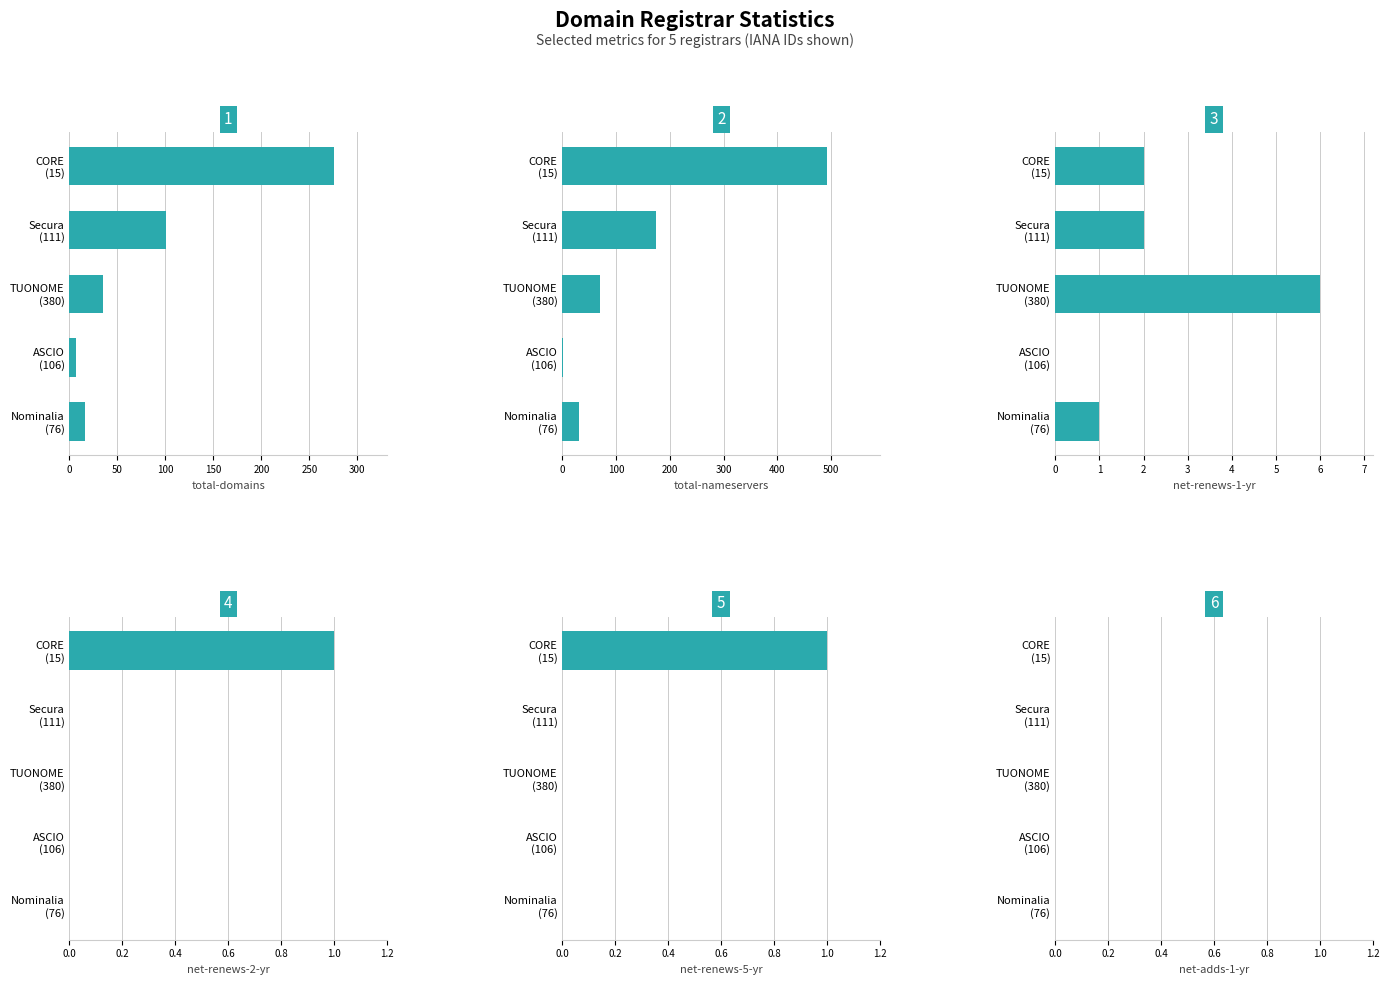

What is the difference between the maximum and minimum values in the net-renews-5-yr series?

1.0